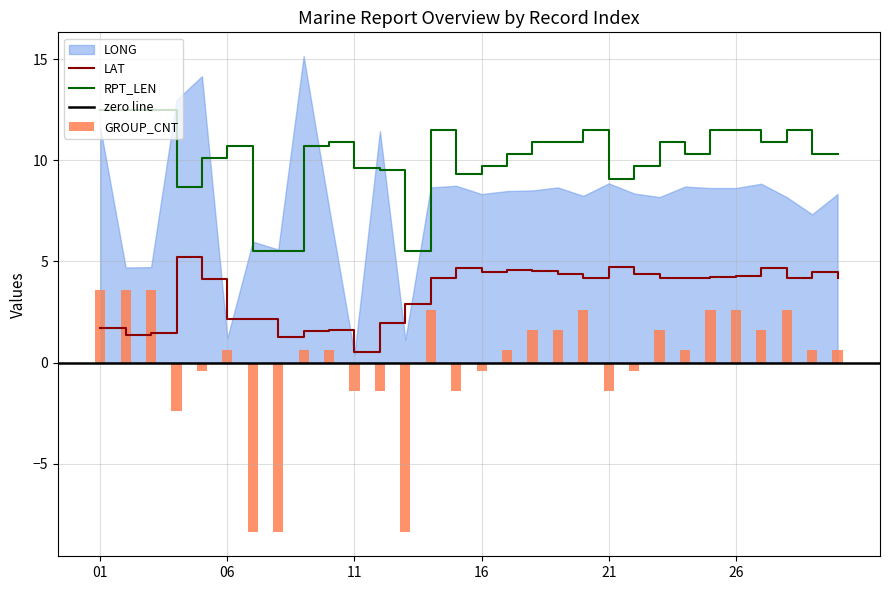

Where is GROUP_CNT nearest to the value -2?

04